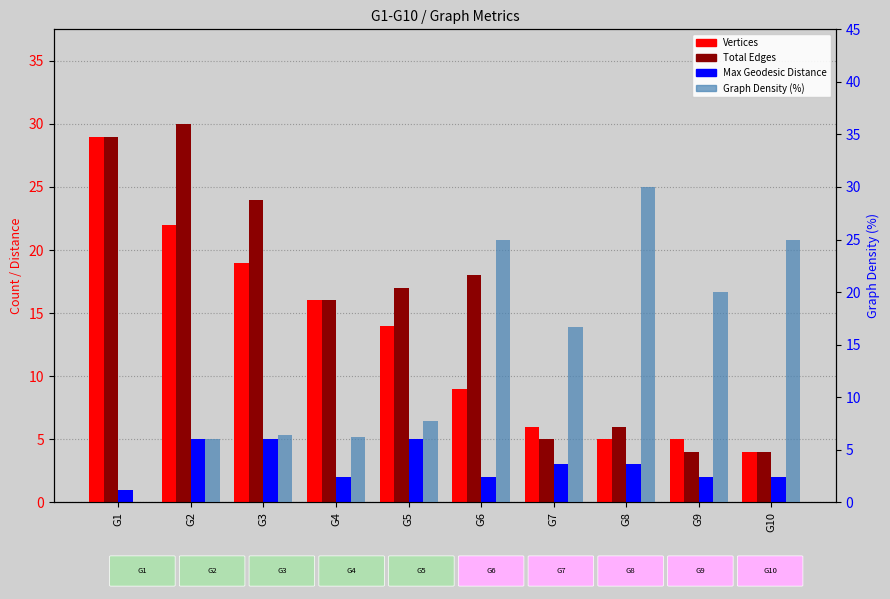

What is the difference between the second highest and minimum values in the Total Edges series?

25.0